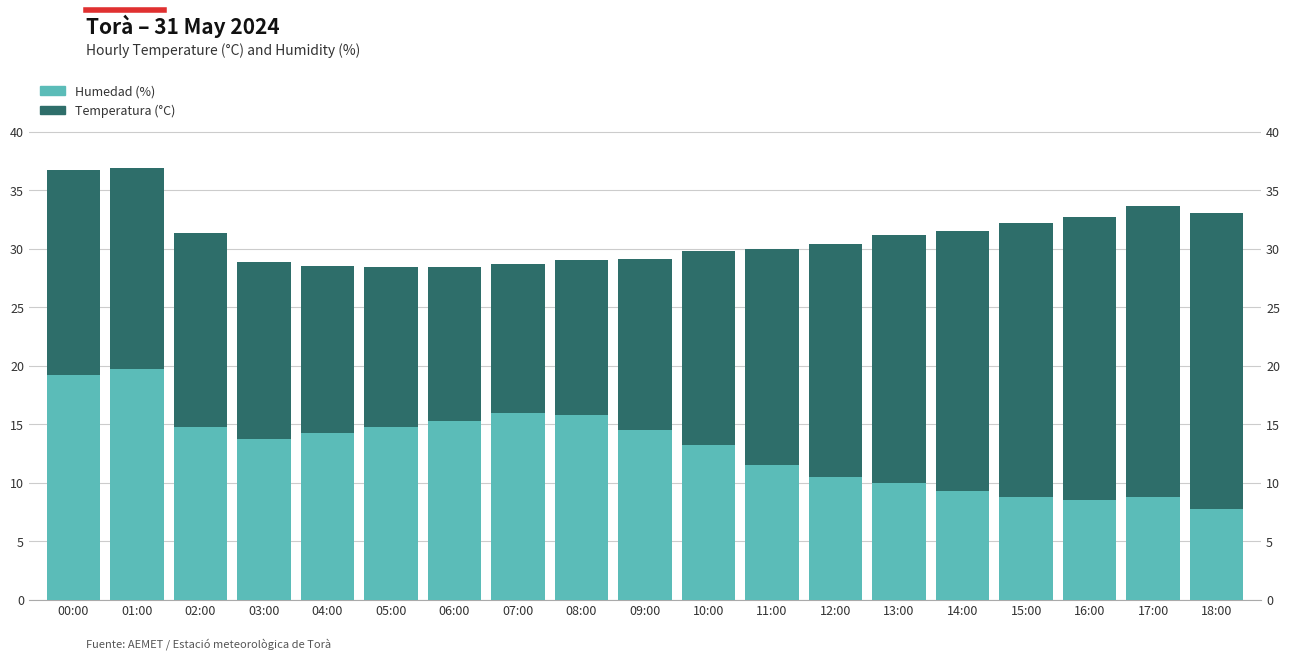

Rank the series at 16:00 from lowest to highest value.

Humedad (%), Temperatura (°C)